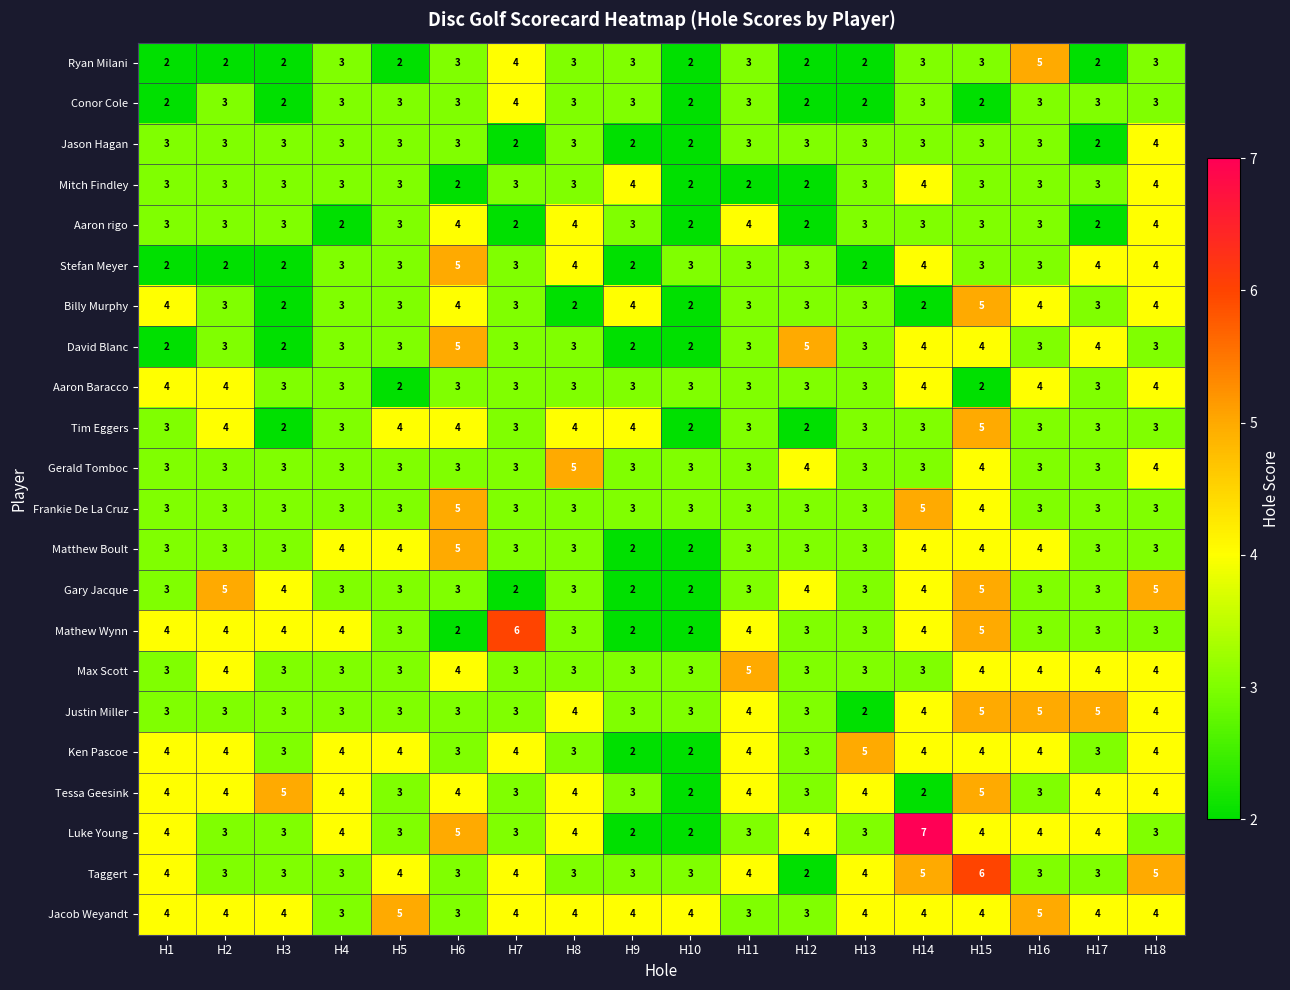

Is it true that Aaron Baracco equals 3 at H8?

True